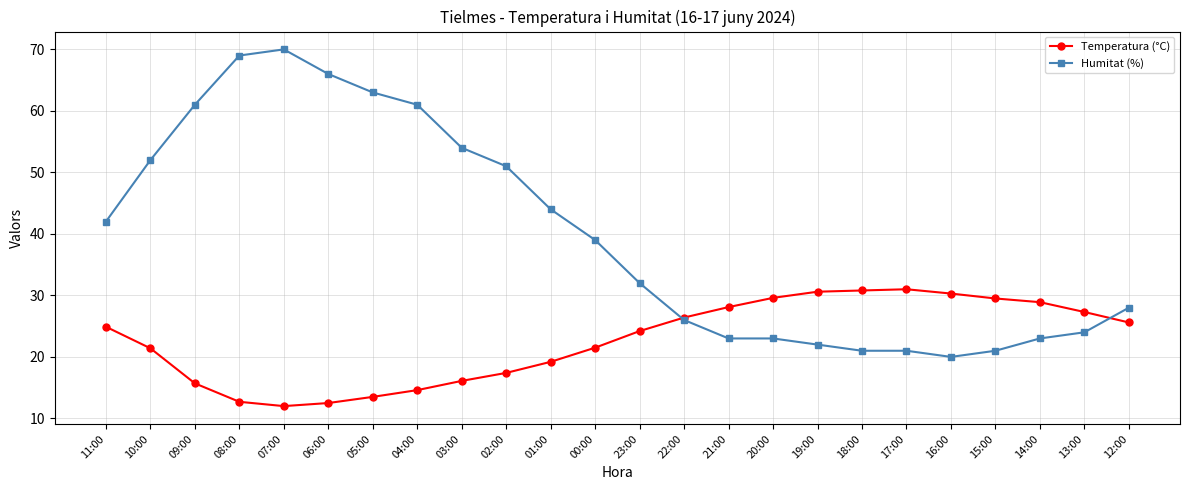

True or false: Humitat (%) has more than 0 interior local peaks.

True